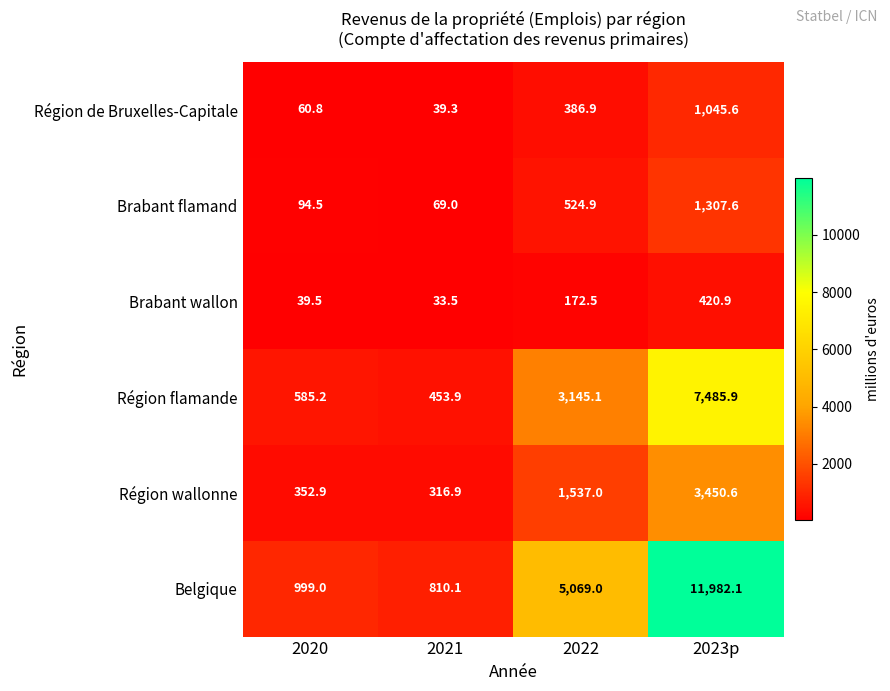

The value of Région wallonne at 2020 is 352.9. True or false?

True